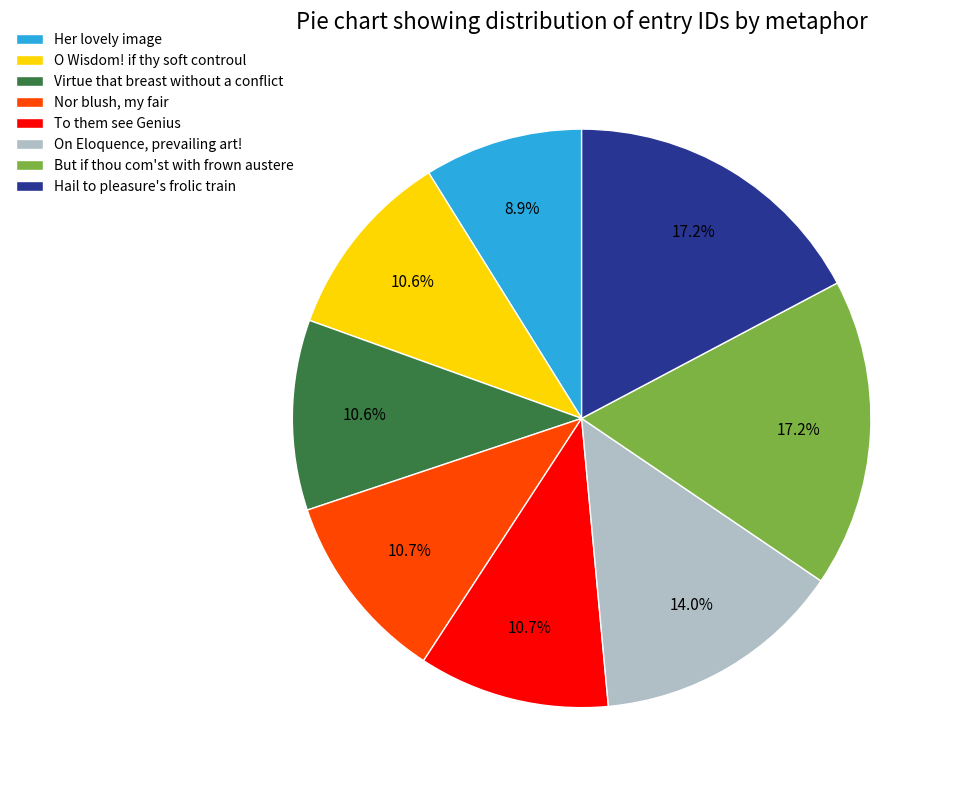

True or false: On Eloquence, prevailing art! accounts for 14% of the total.

True